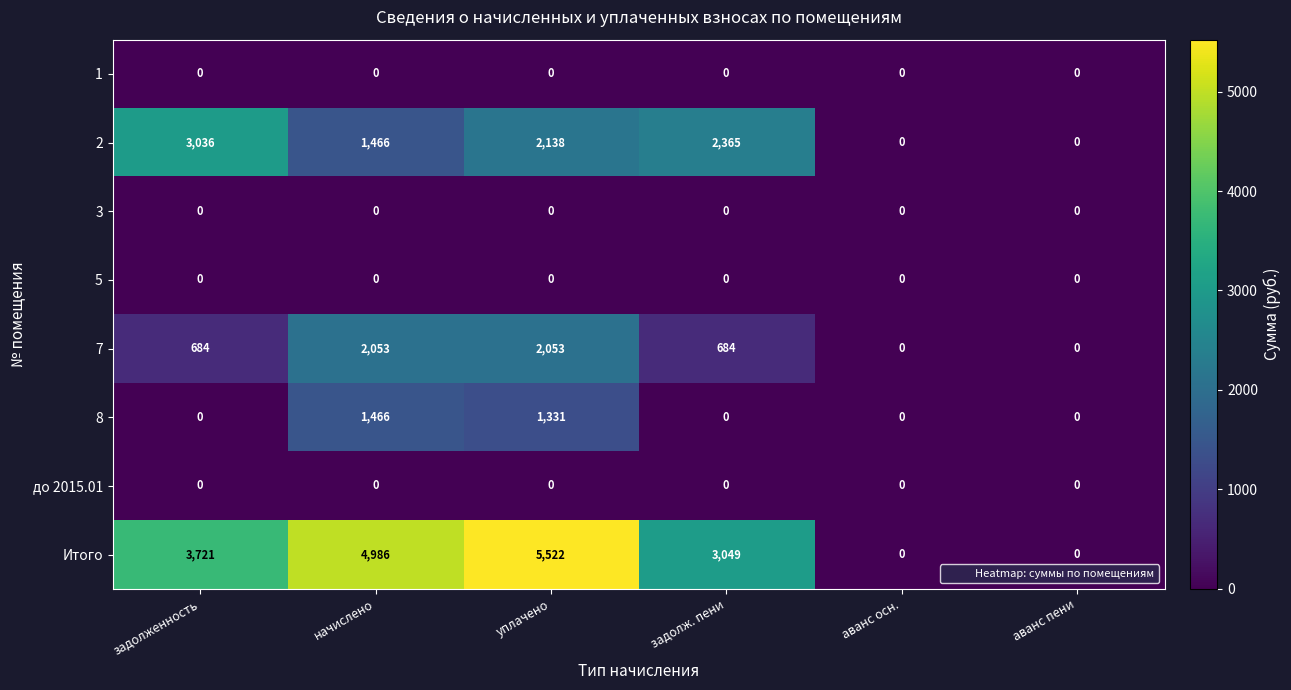

What is the average value of the 8 series?

466